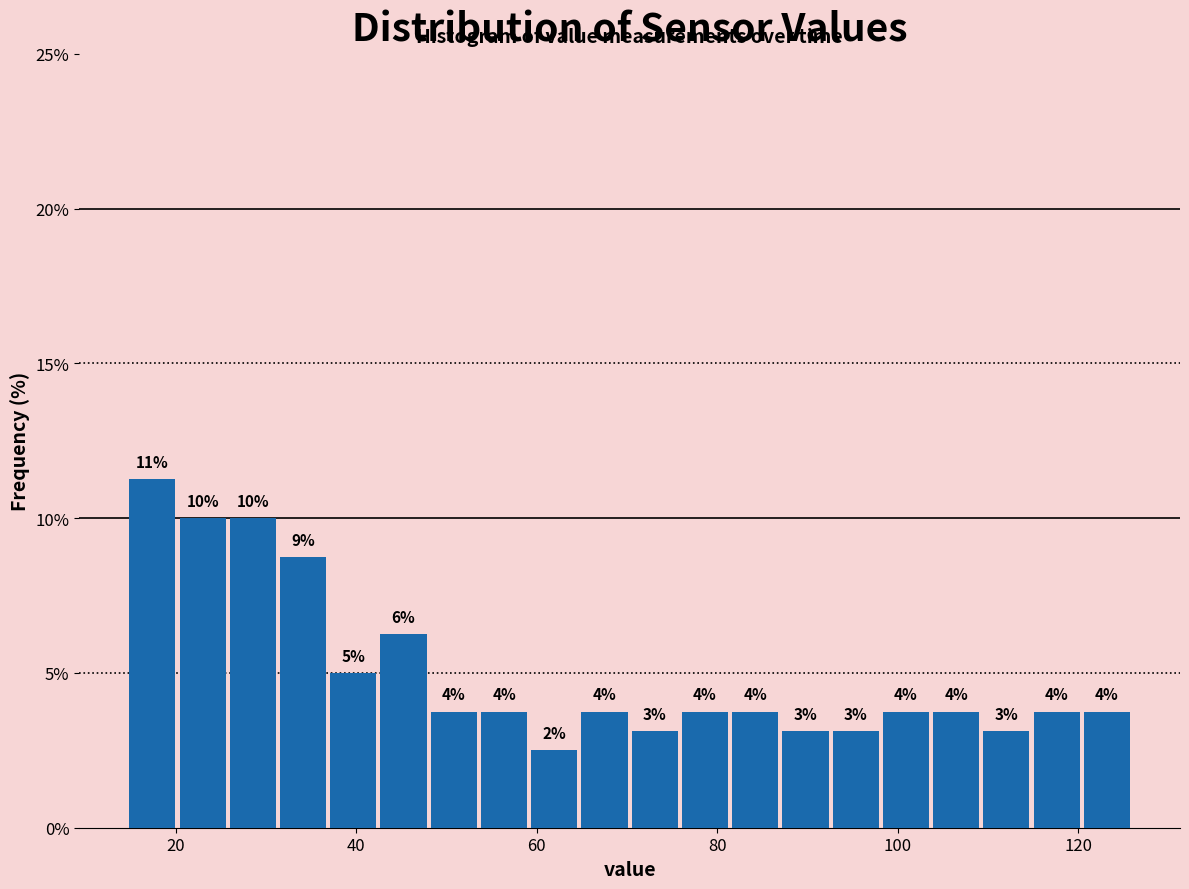

Around what value on the x-axis is the tallest bar? Give the approximate position of its centre, as read against the axis.

18